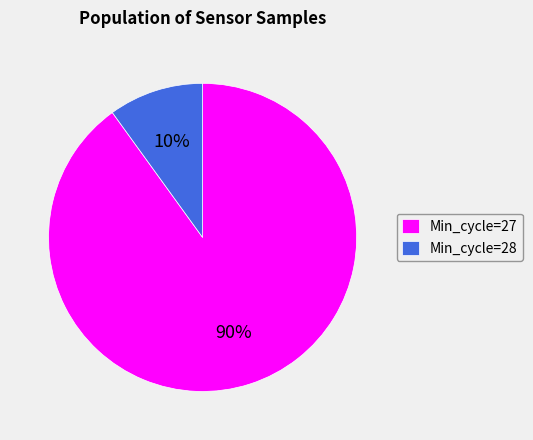

Count the number of slices in the pie.

2